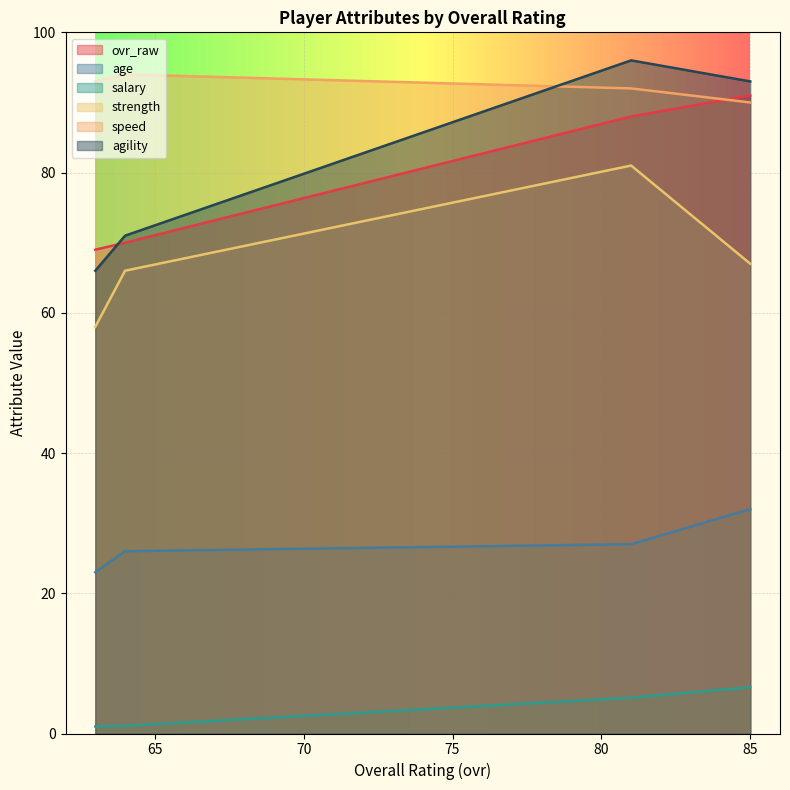

What is the maximum value shown in the chart?

96.0